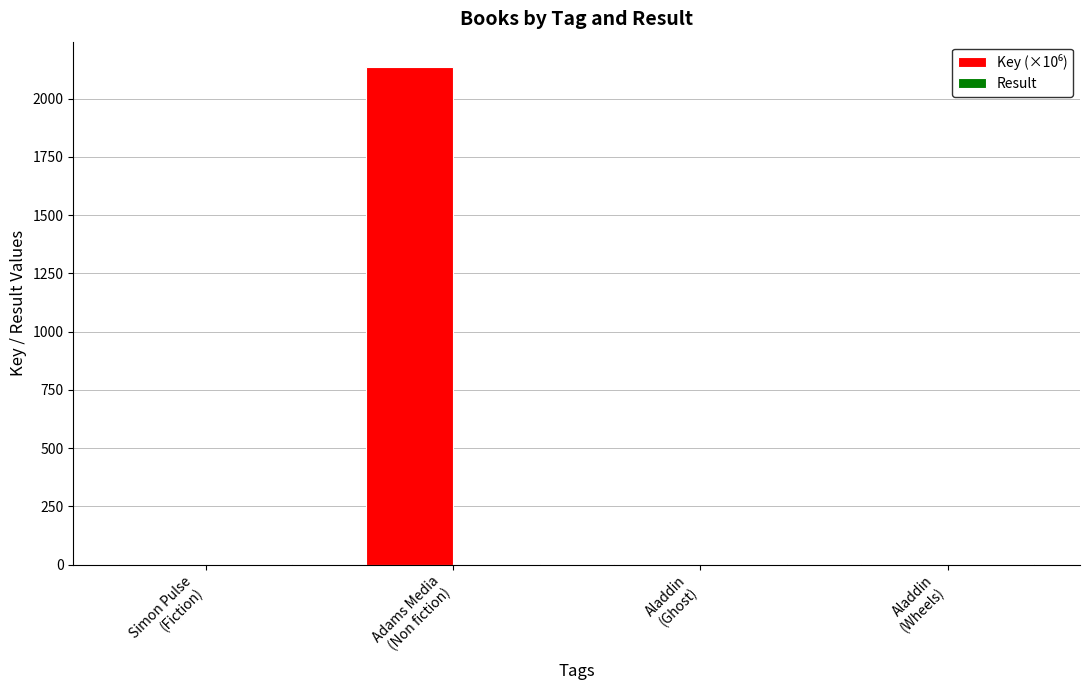

What is the greatest value displayed?

2137.7